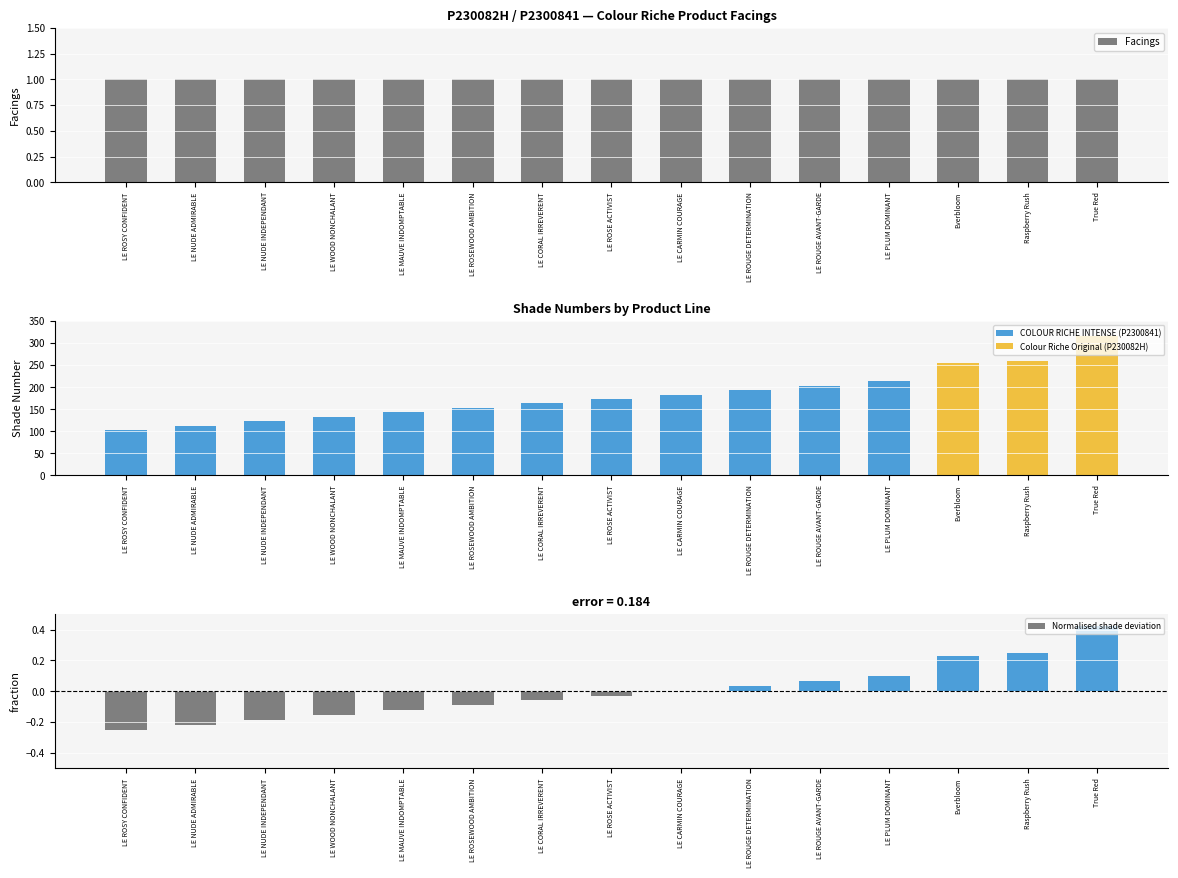

Reading left to right, extract all data points from this chart.

Facings: LE ROSY CONFIDENT=1.0	LE NUDE ADMIRABLE=1.0	LE NUDE INDEPENDANT=1.0	LE WOOD NONCHALANT=1.0	LE MAUVE INDOMPTABLE=1.0	LE ROSEWOOD AMBITION=1.0	LE CORAL IRREVERENT=1.0	LE ROSE ACTIVIST=1.0	LE CARMIN COURAGE=1.0	LE ROUGE DETERMINATION=1.0	LE ROUGE AVANT-GARDE=1.0	LE PLUM DOMINANT=1.0	Everbloom=1.0	Raspberry Rush=1.0	True Red=1.0
Shade Number: LE ROSY CONFIDENT=103.0	LE NUDE ADMIRABLE=113.0	LE NUDE INDEPENDANT=123.0	LE WOOD NONCHALANT=133.0	LE MAUVE INDOMPTABLE=143.0	LE ROSEWOOD AMBITION=153.0	LE CORAL IRREVERENT=163.0	LE ROSE ACTIVIST=173.0	LE CARMIN COURAGE=183.0	LE ROUGE DETERMINATION=193.0	LE ROUGE AVANT-GARDE=203.0	LE PLUM DOMINANT=213.0	Everbloom=254.0	Raspberry Rush=260.0	True Red=315.0
Normalised shade deviation: LE ROSY CONFIDENT=-0.2	LE NUDE ADMIRABLE=-0.2	LE NUDE INDEPENDANT=-0.2	LE WOOD NONCHALANT=-0.2	LE MAUVE INDOMPTABLE=-0.1	LE ROSEWOOD AMBITION=-0.1	LE CORAL IRREVERENT=-0.1	LE ROSE ACTIVIST=-0.0	LE CARMIN COURAGE=0.0	LE ROUGE DETERMINATION=0.0	LE ROUGE AVANT-GARDE=0.1	LE PLUM DOMINANT=0.1	Everbloom=0.2	Raspberry Rush=0.2	True Red=0.4